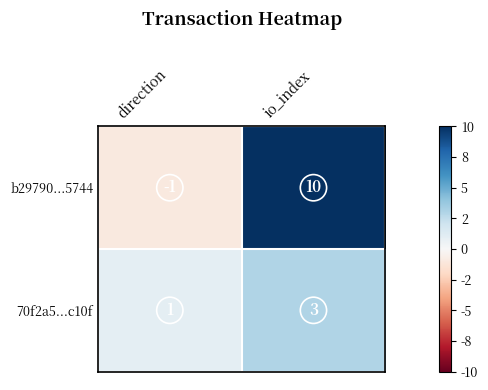

What is the spread (max minus min) of values at direction?

2